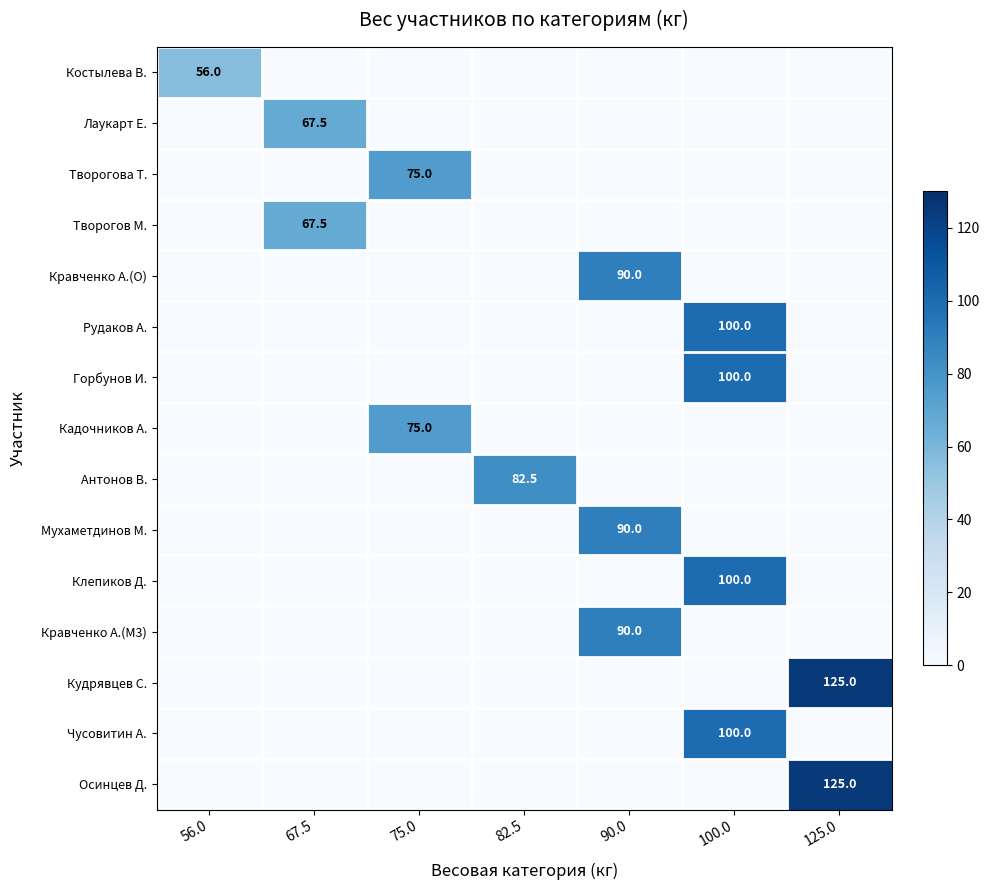

The Кравченко А.(M3) series shows 117.3 at 90.0. True or false?

False